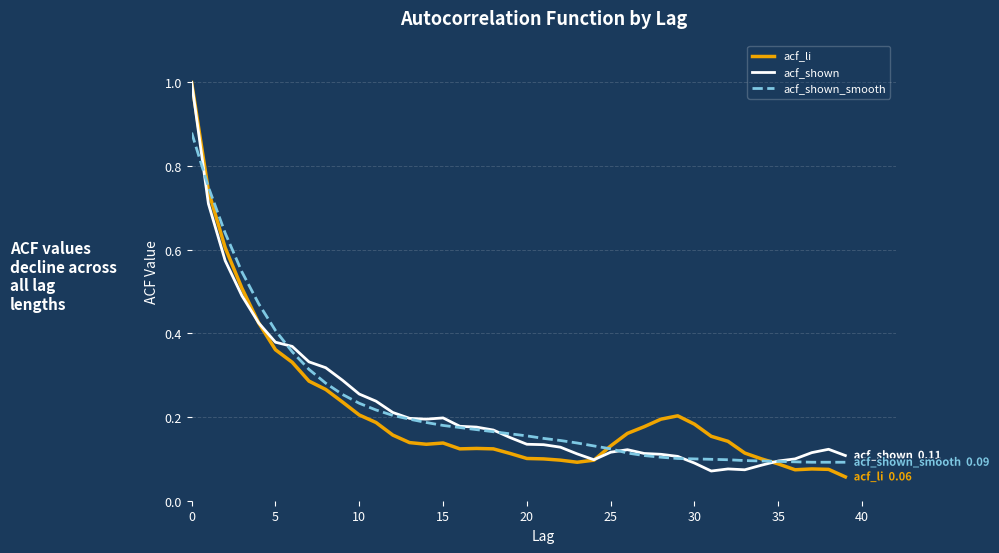

What is the highest value of the acf_shown series?

1.0